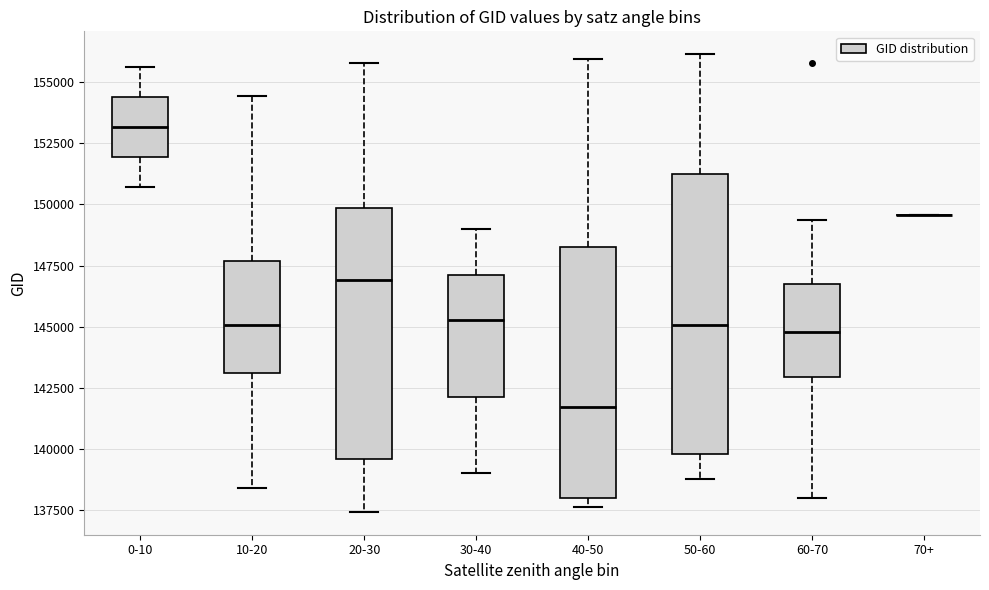

Which box is the tallest, from its lower edge to its upper edge?

50-60